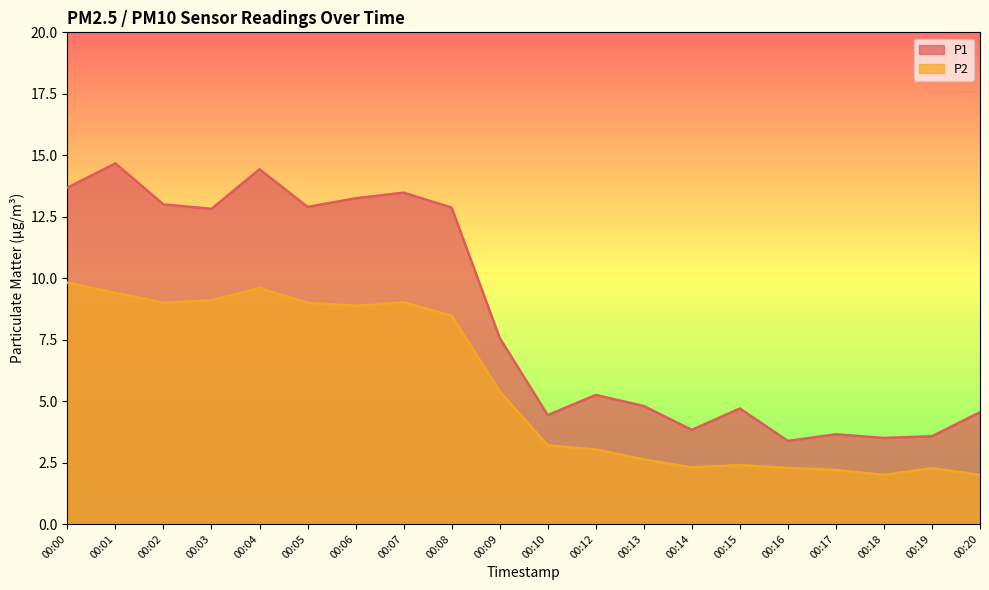

True or false: P2 has a value of 5.8 at 00:05.

False